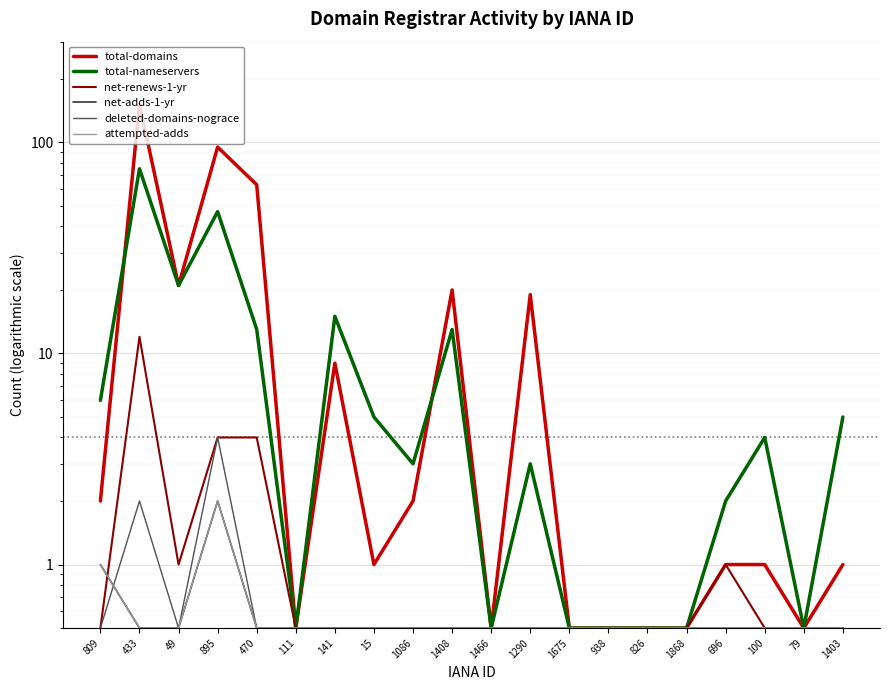

Where is the first local maximum for total-nameservers?

433